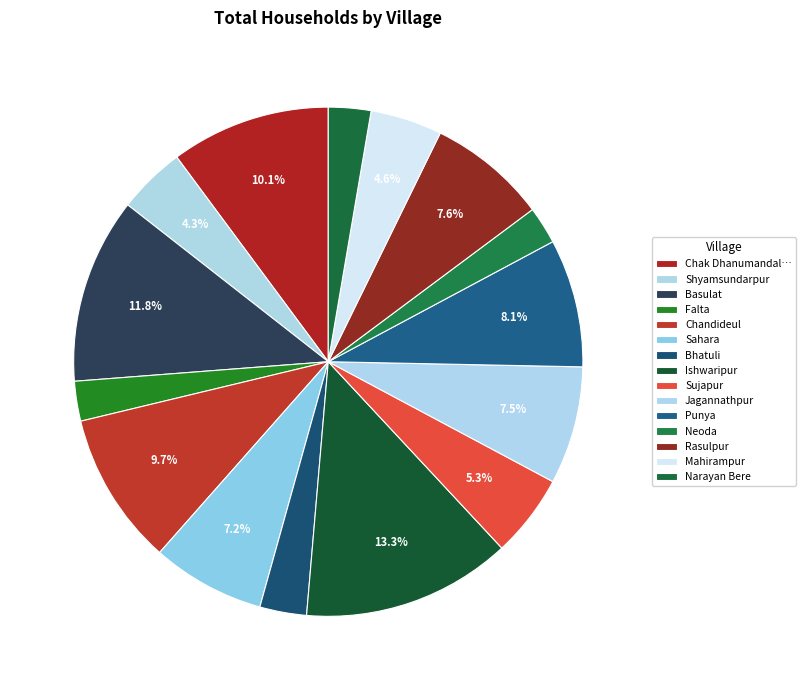

Count the number of slices in the pie.

15